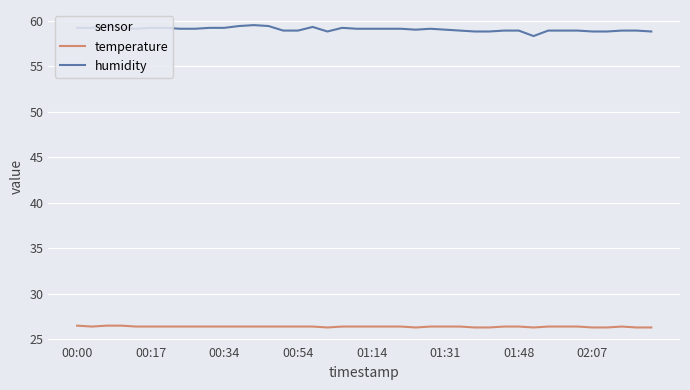

What is the difference between the maximum and minimum values in the humidity series?

1.2